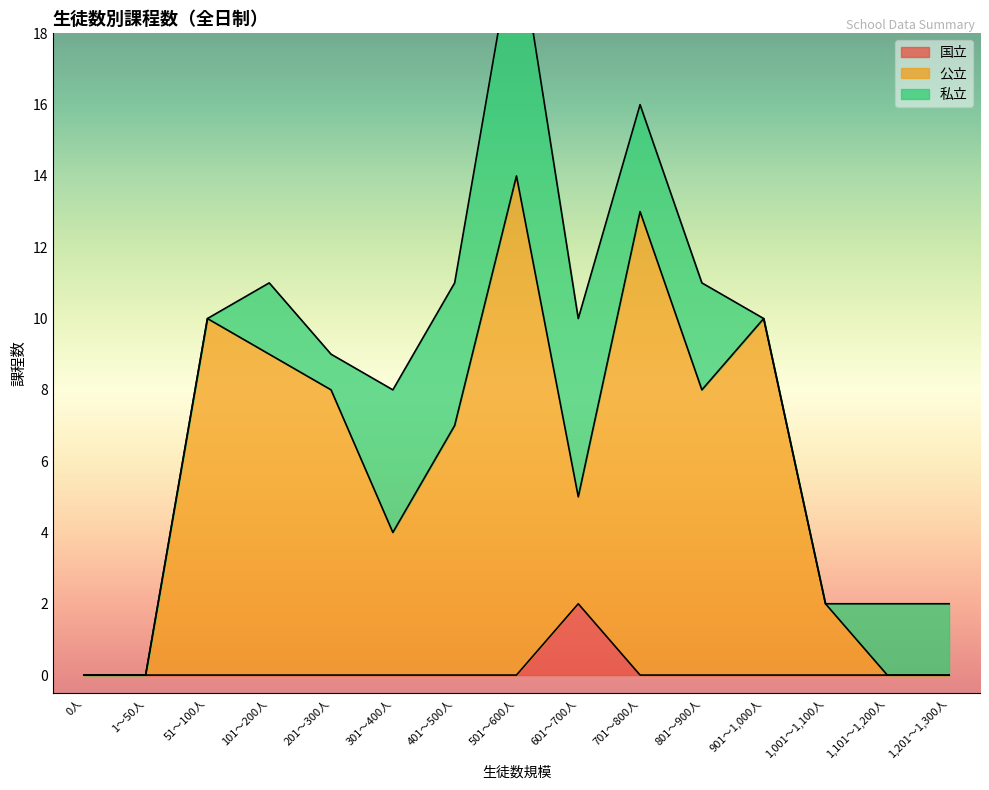

At which category is the sum across all series the highest?

501～600人